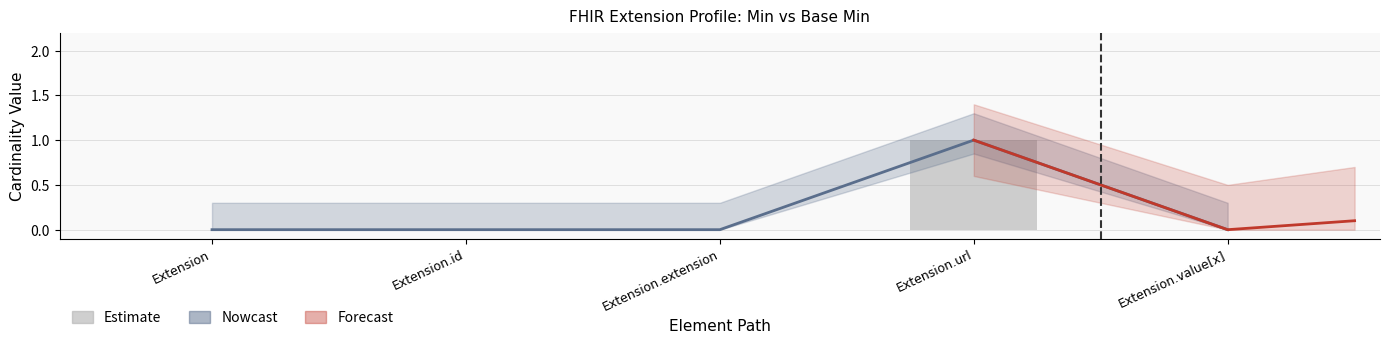

What is the greatest value displayed?

1